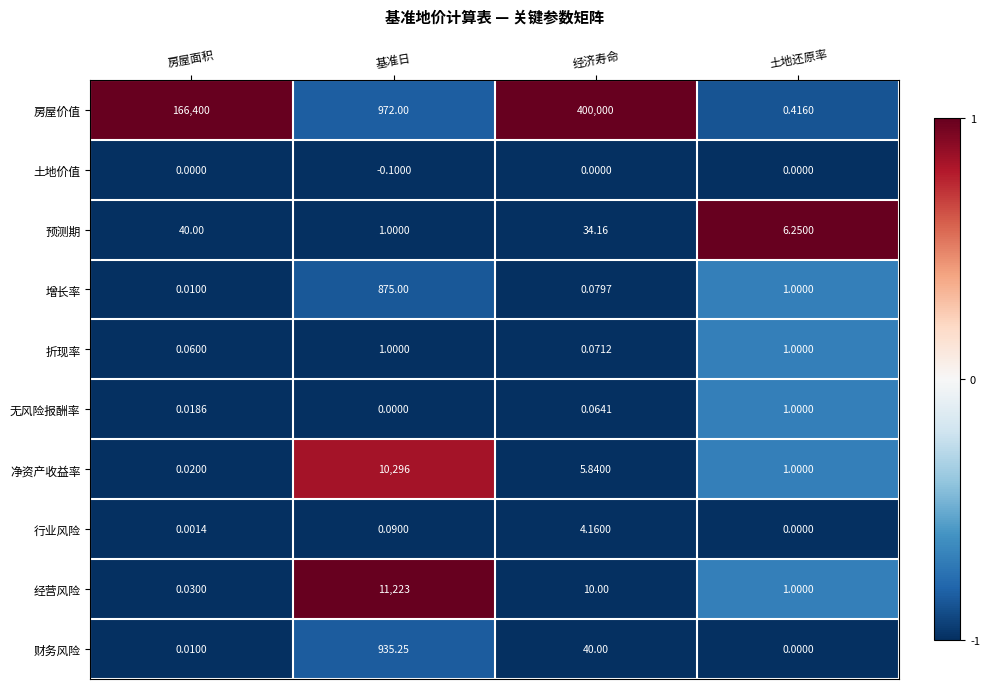

What is the greatest value displayed?

400000.0